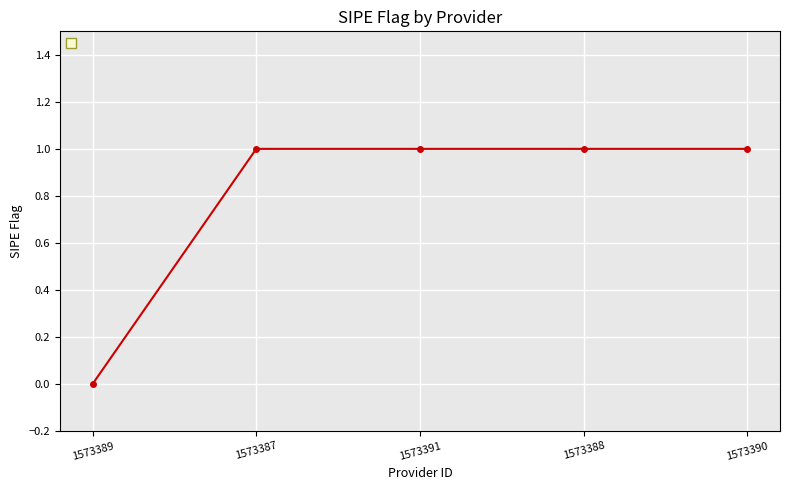

The value at 1573391 is 1. True or false?

True